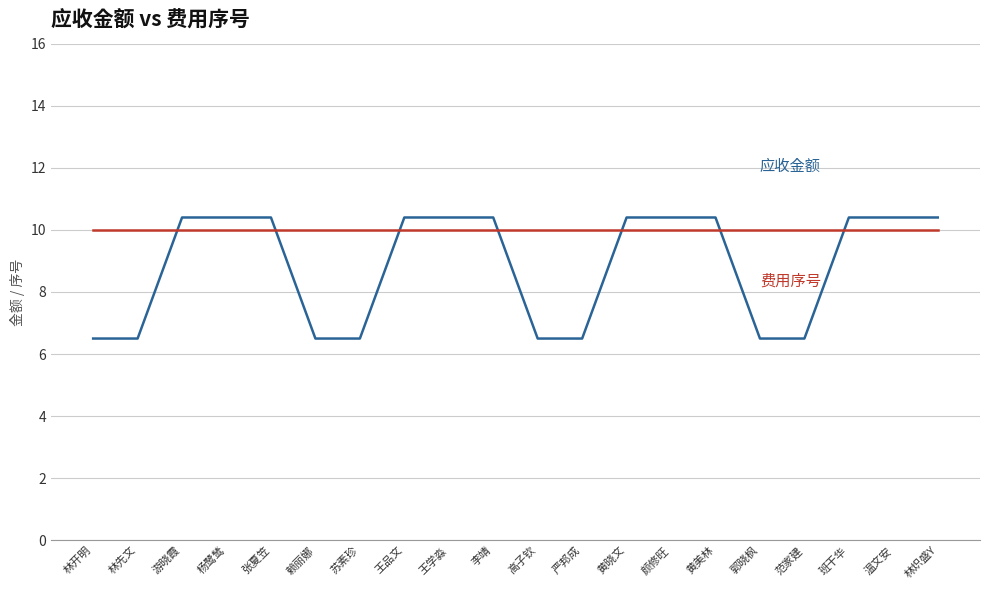

What is the maximum value shown in the chart?

10.4